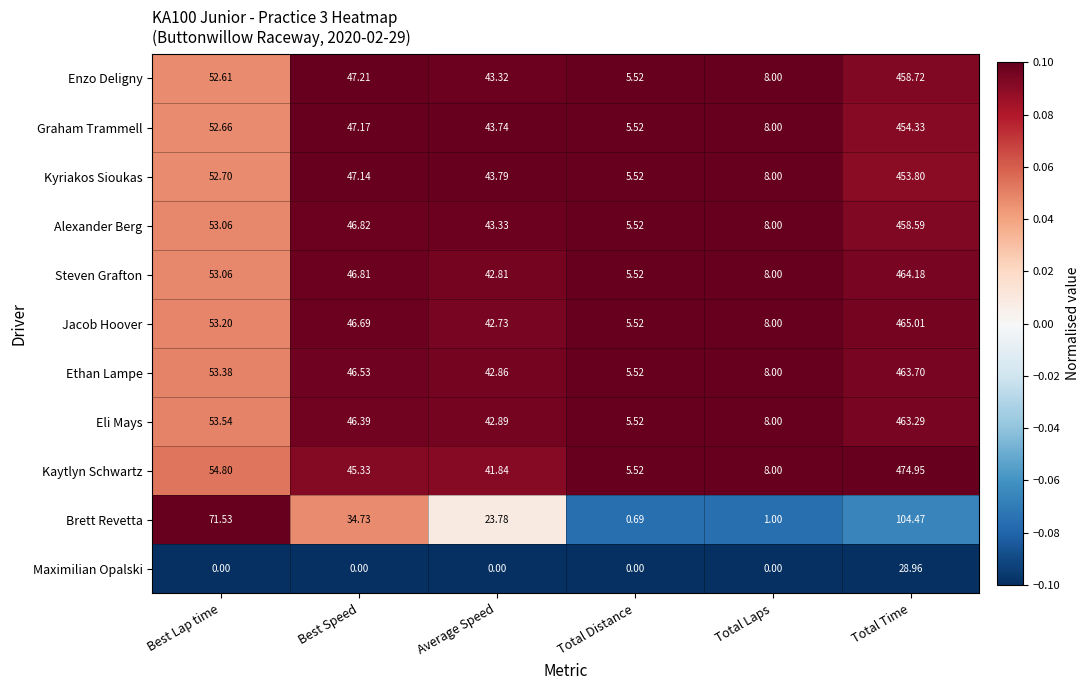

Which series has the largest total across all categories?

Kaytlyn Schwartz